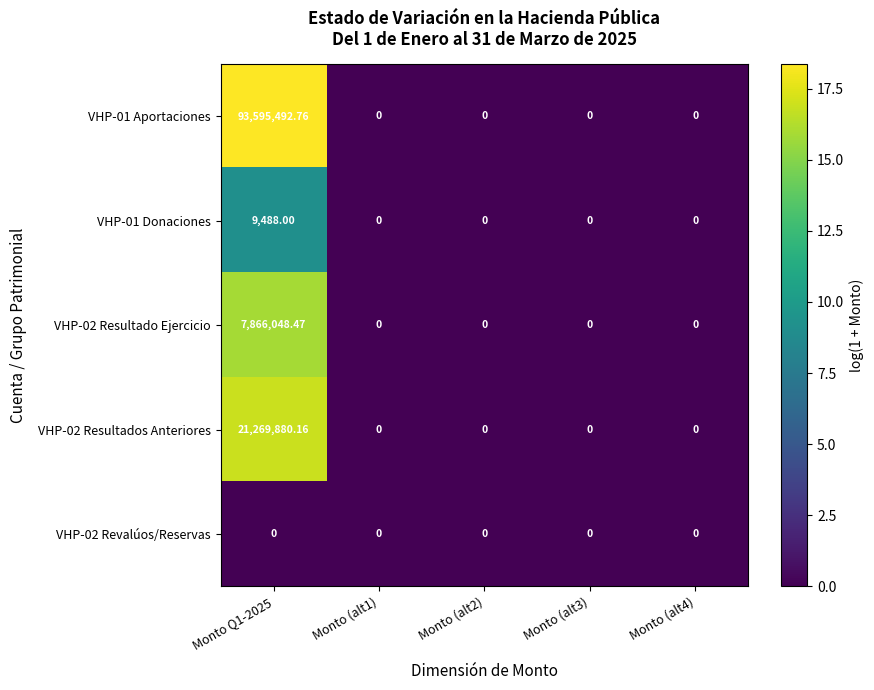

At how many categories does at least one series exceed 14?

1